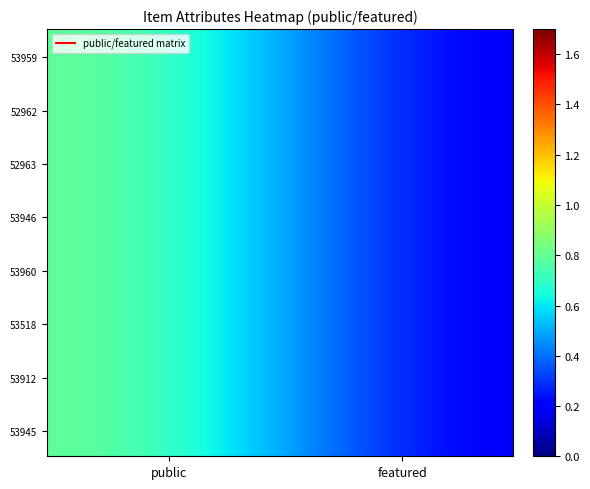

Which series has the largest total across all categories?

53959